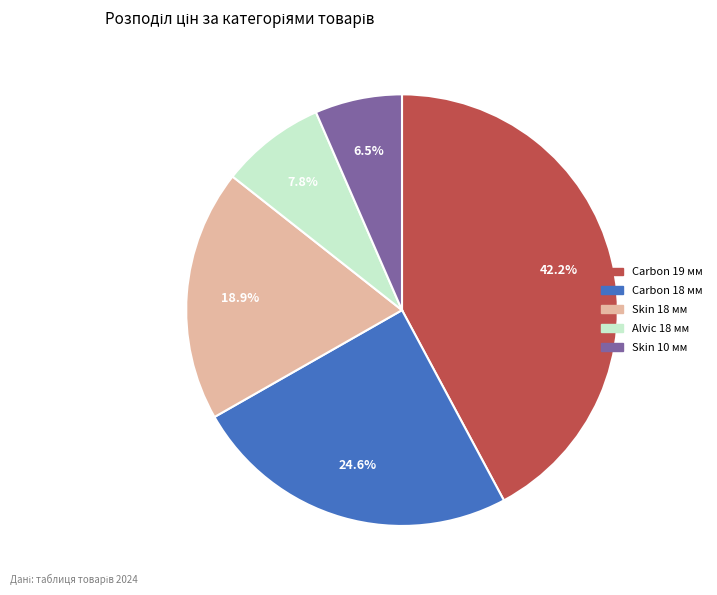

How many segments does this pie chart have?

5